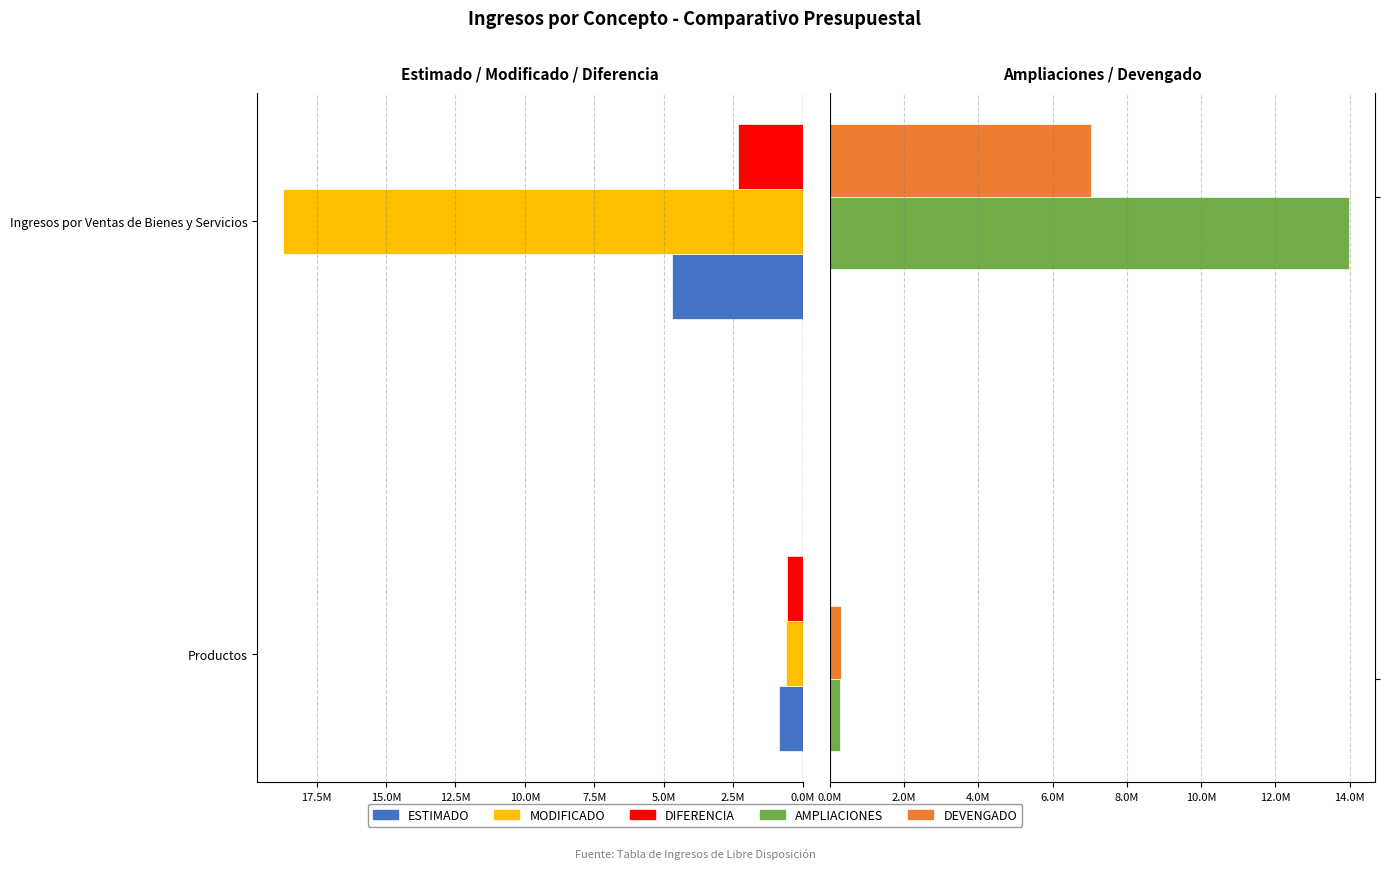

True or false: MODIFICADO has a value of 12353288.1 at Ingresos por Ventas de Bienes y Servicios.

False